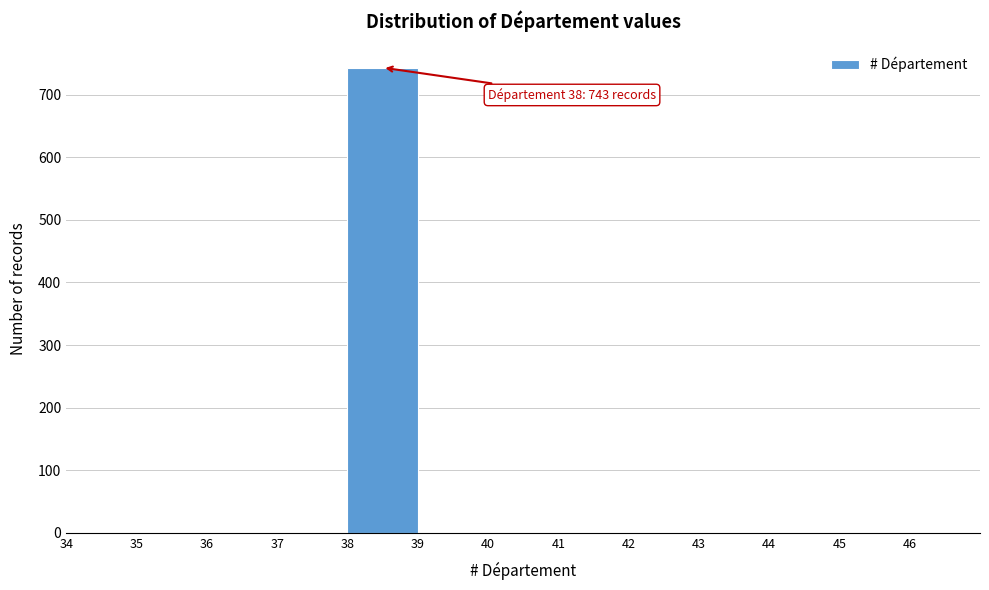

Which range on the x-axis has the tallest bar?

38 to 39